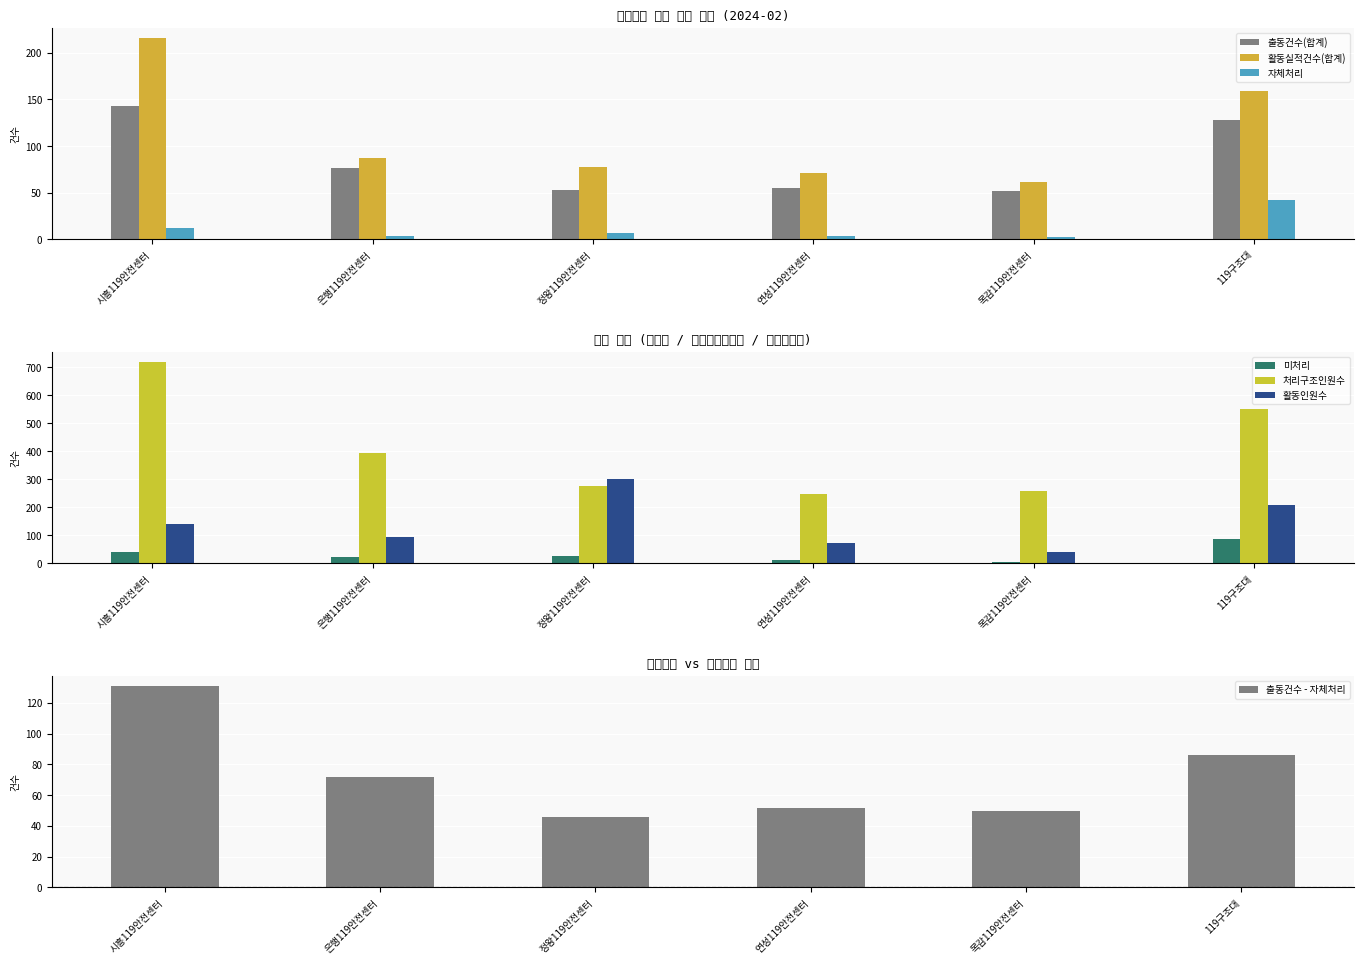

What is the sum of all 활동실적건수(합계) values?

672